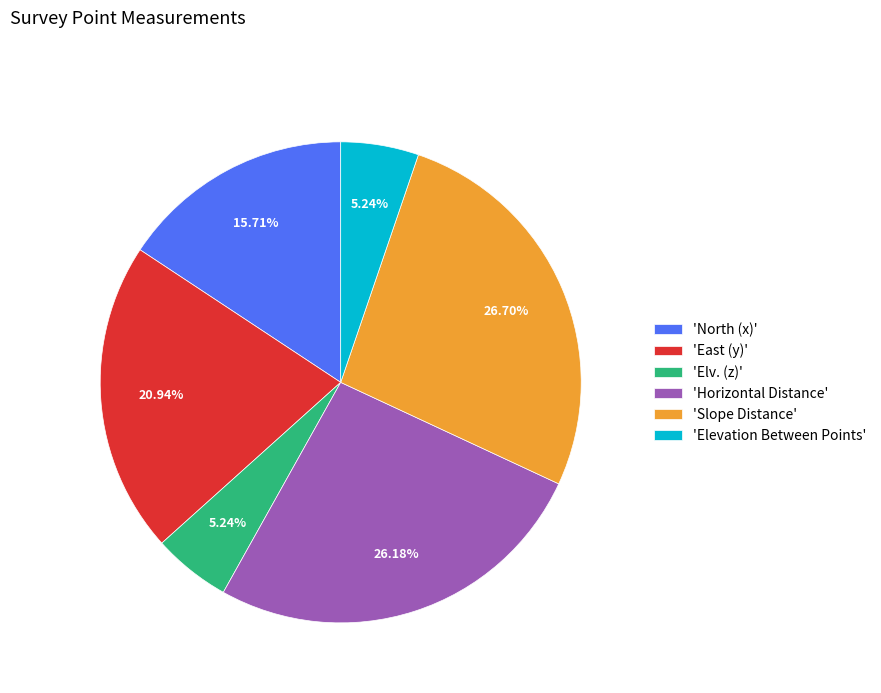

Is there any slice that represents more than half of the pie?

No